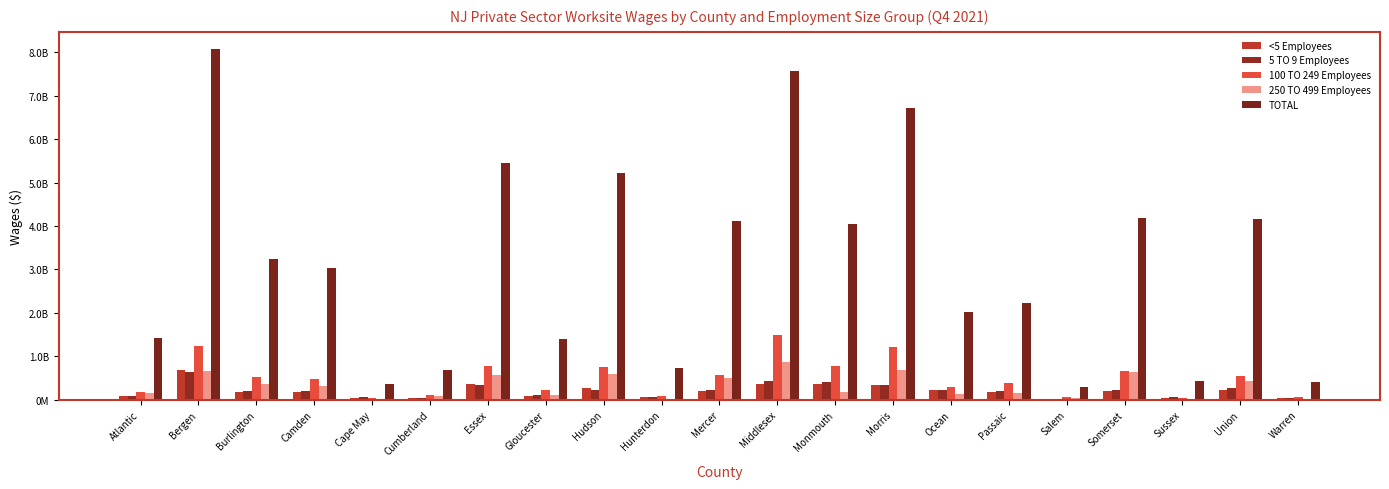

List the series in order of their peak value, lowest first.

5 TO 9 Employees, <5 Employees, 250 TO 499 Employees, 100 TO 249 Employees, TOTAL